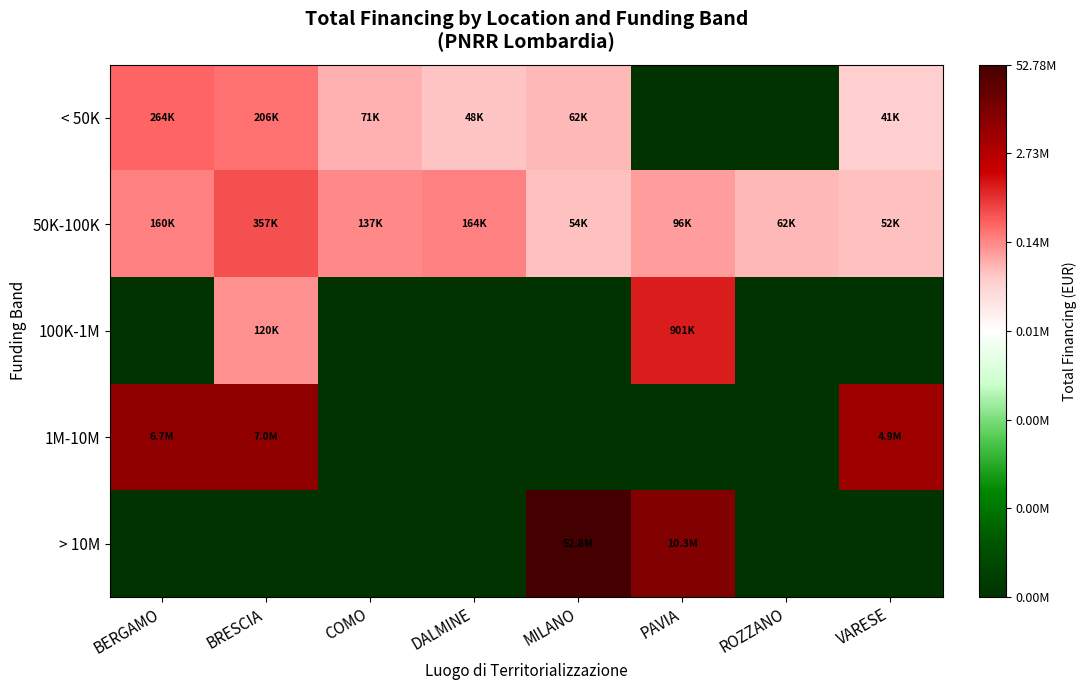

Rank the series by their maximum value, from lowest to highest.

< 50K, 50K-100K, 100K-1M, 1M-10M, > 10M